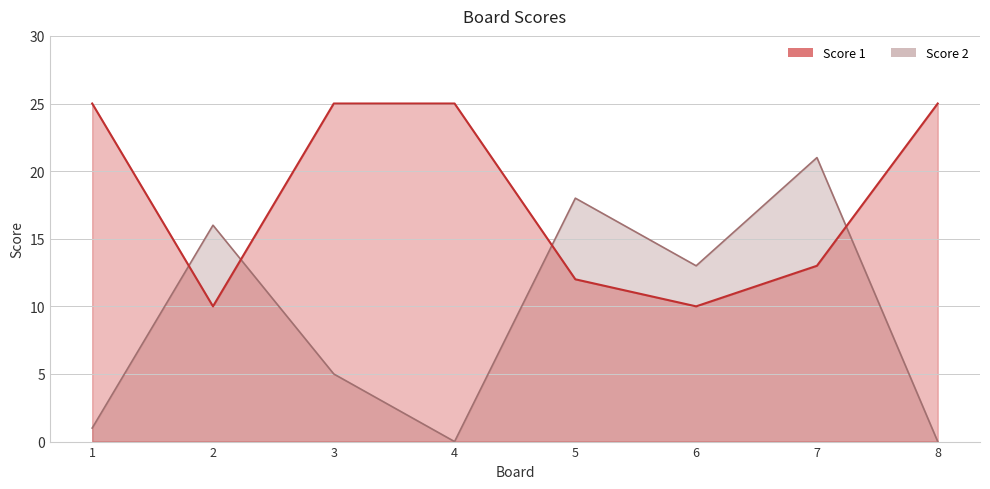

Rank the series by their average value, from highest to lowest.

Score 1, Score 2